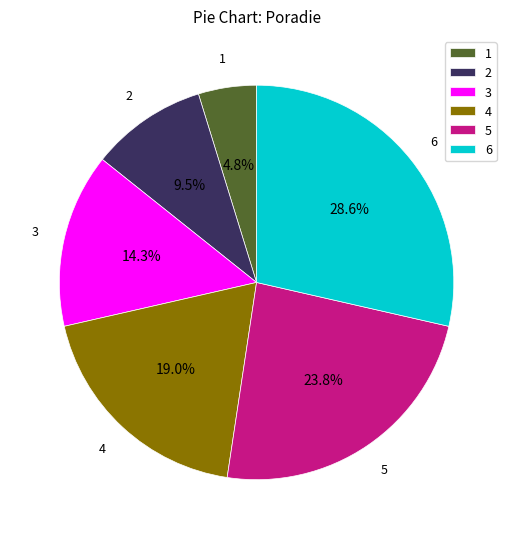

Rank the categories by value from highest to lowest.

6, 5, 4, 3, 2, 1